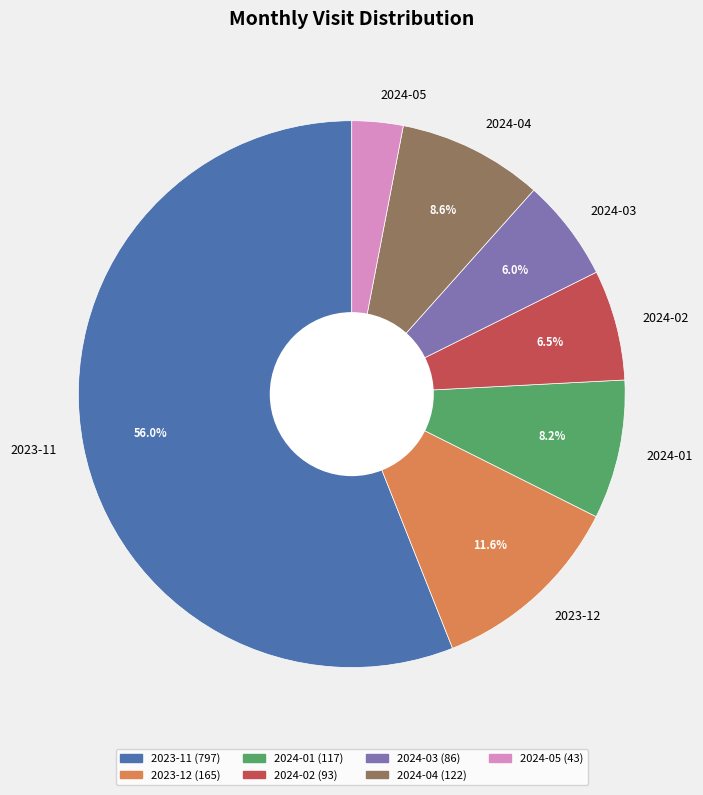

How many segments does this pie chart have?

7